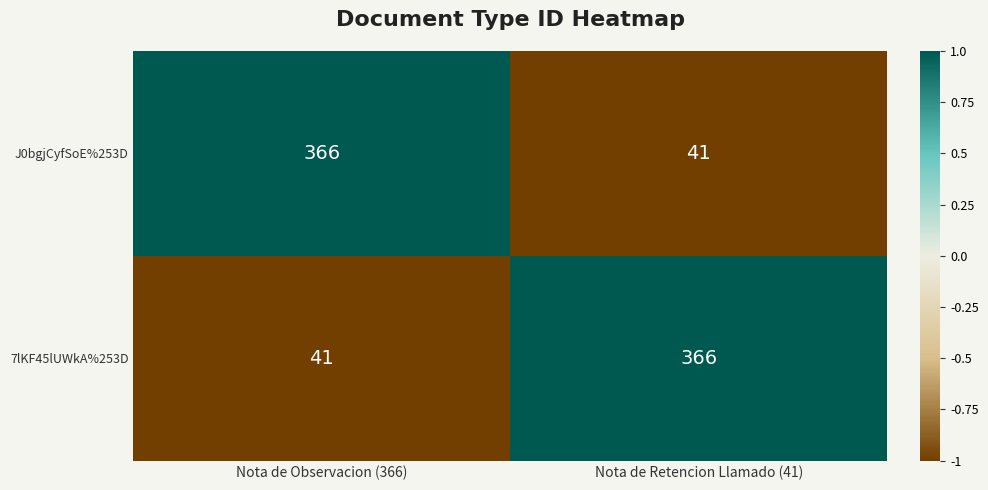

What is the minimum value for J0bgjCyfSoE%253D?

41